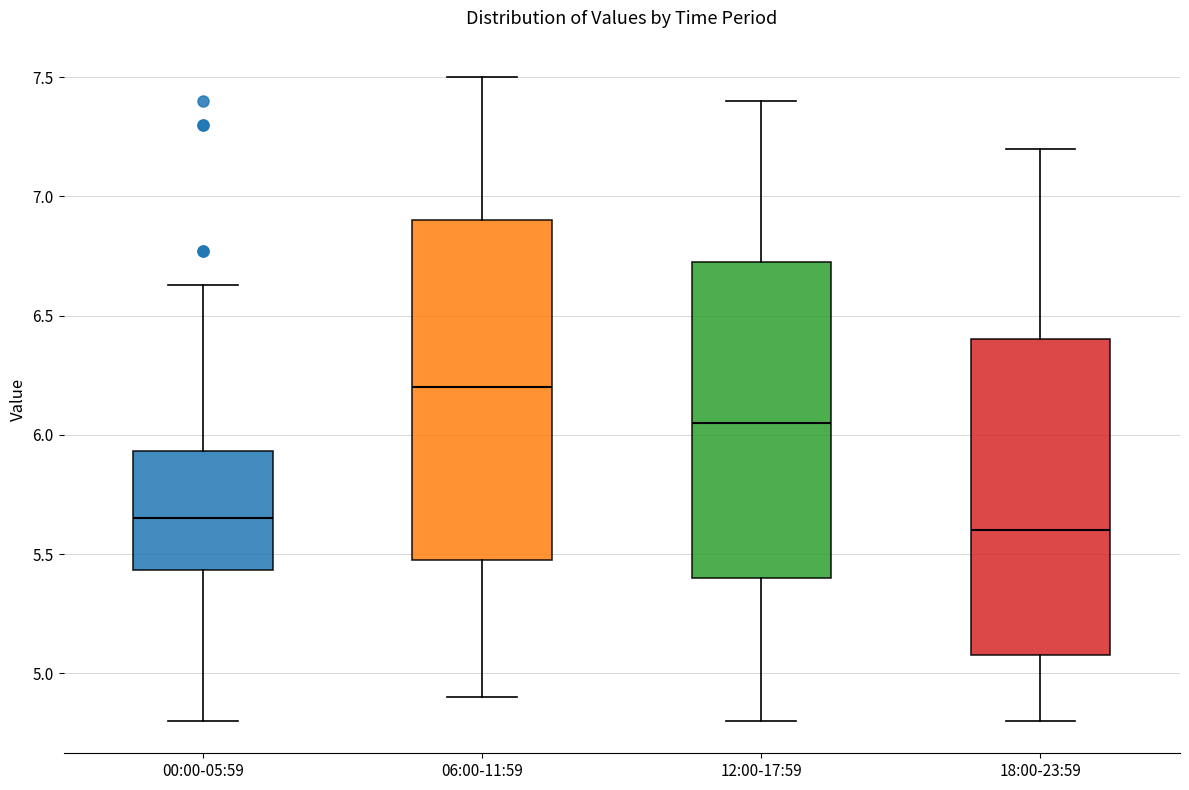

Reading left to right, transcribe this box plot: for each box, give where its median line is, the range the box spans, and where its two whiskers end, as read against the y-axis. The values are not printed on the chart, so give them approximately, as read against the axis.

00:00-05:59: median 5.65, box 5.45 to 5.95, whiskers 4.80 to 6.65
06:00-11:59: median 6.20, box 5.50 to 6.90, whiskers 4.90 to 7.50
12:00-17:59: median 6.05, box 5.40 to 6.75, whiskers 4.80 to 7.40
18:00-23:59: median 5.60, box 5.10 to 6.40, whiskers 4.80 to 7.20